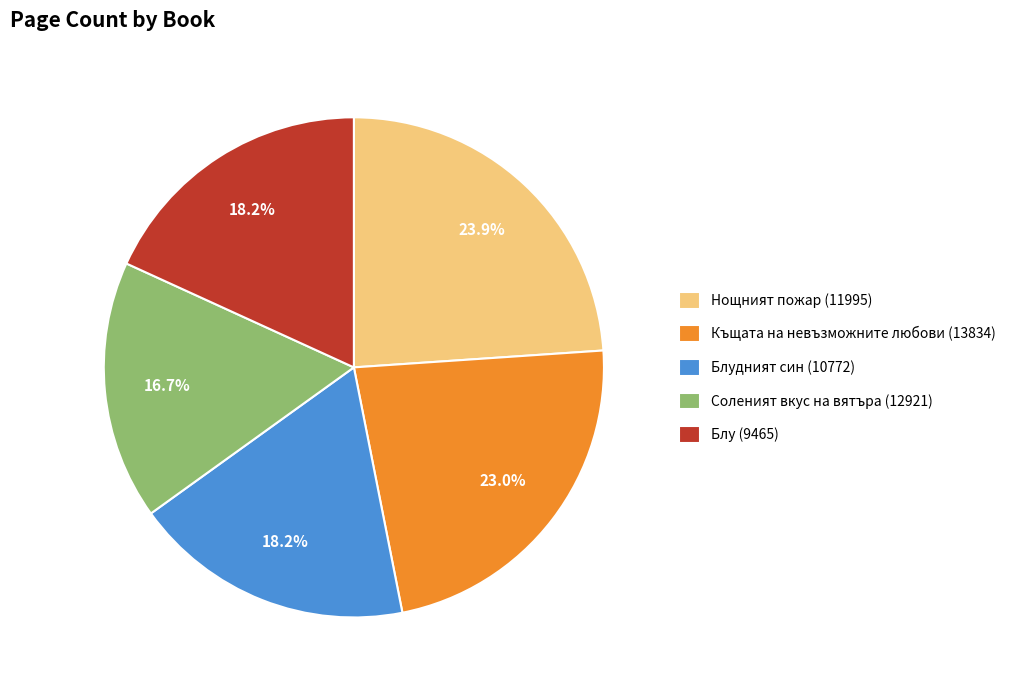

Count the number of slices in the pie.

5